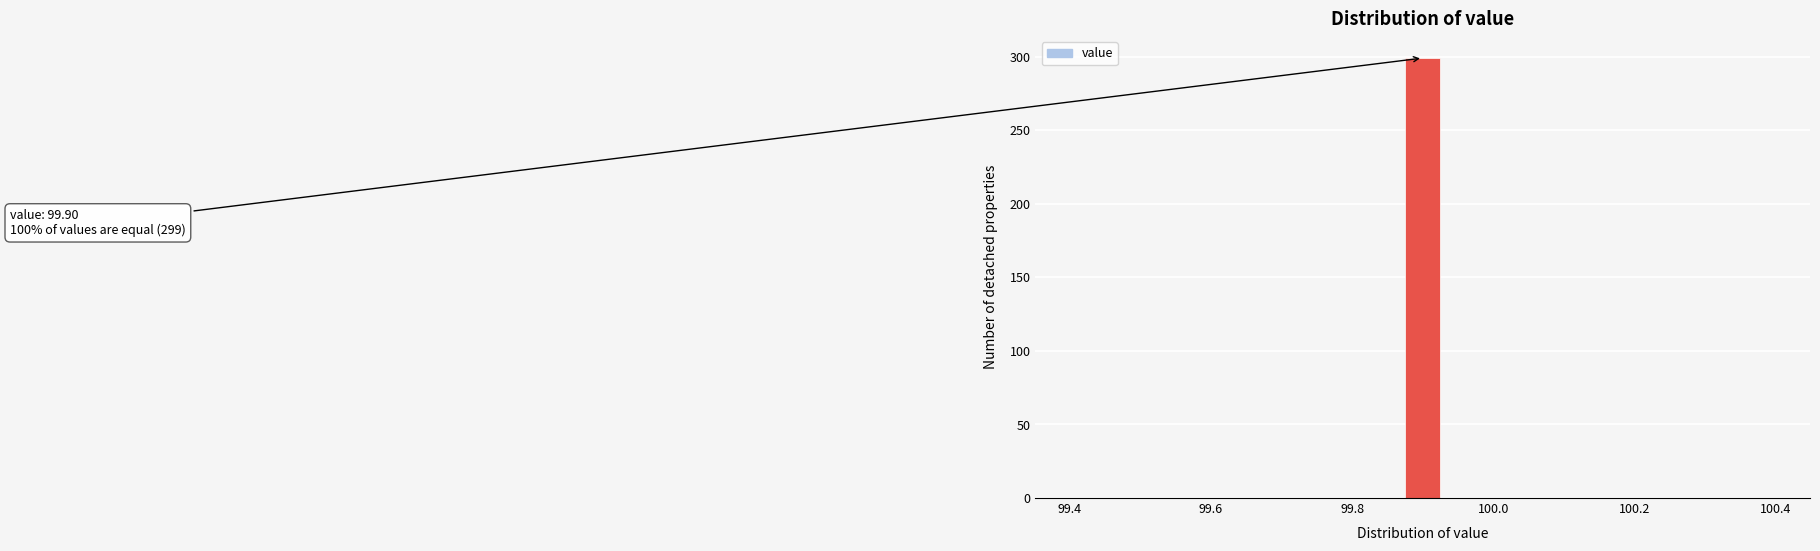

Around what value on the x-axis is the tallest bar? Give the approximate position of its centre, as read against the axis.

99.90